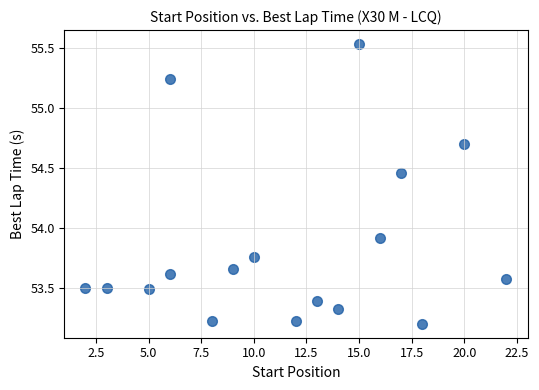

What is the range of Y values (max minus min)?

2.3